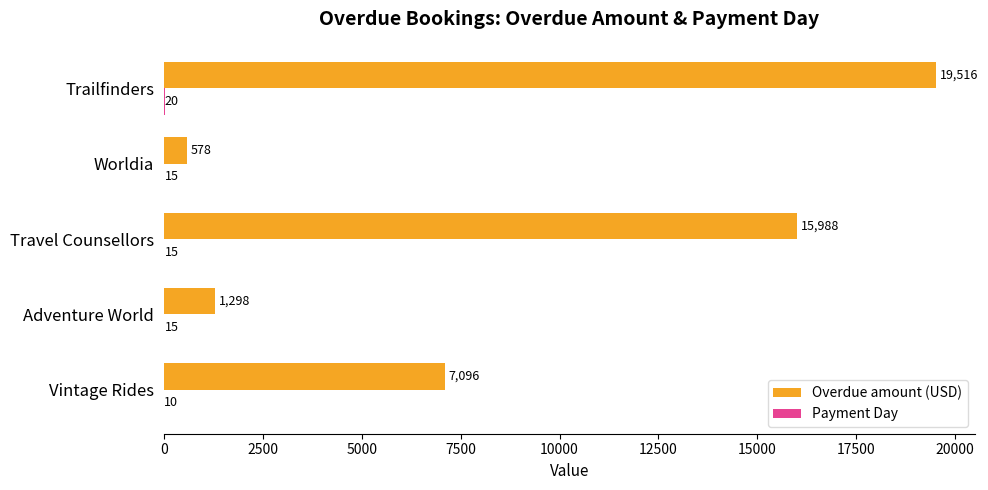

Which series has the widest spread of values?

Overdue amount (USD)